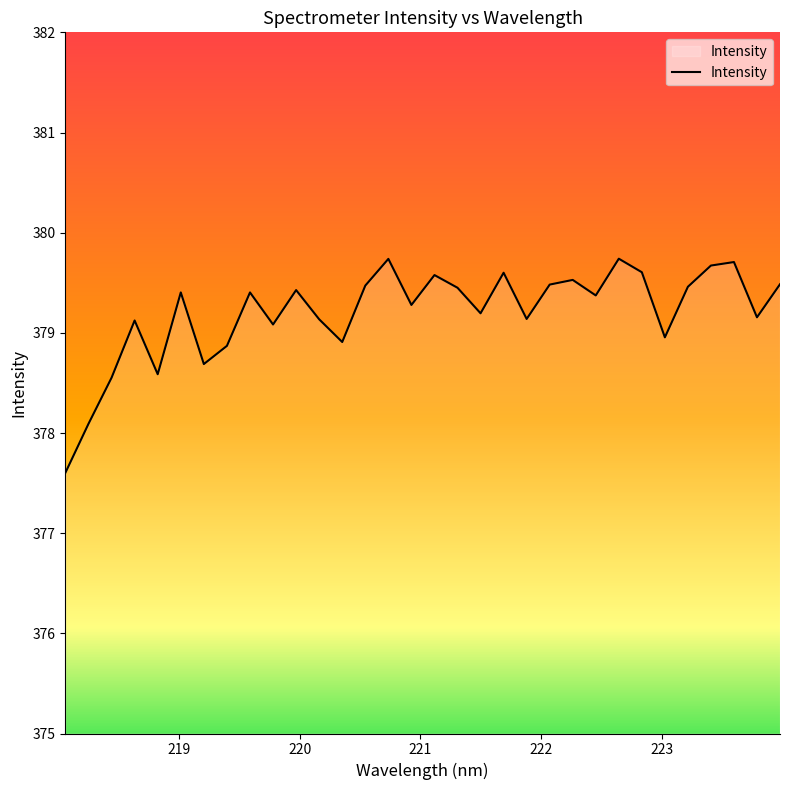

What is the maximum value shown in the chart?

379.7